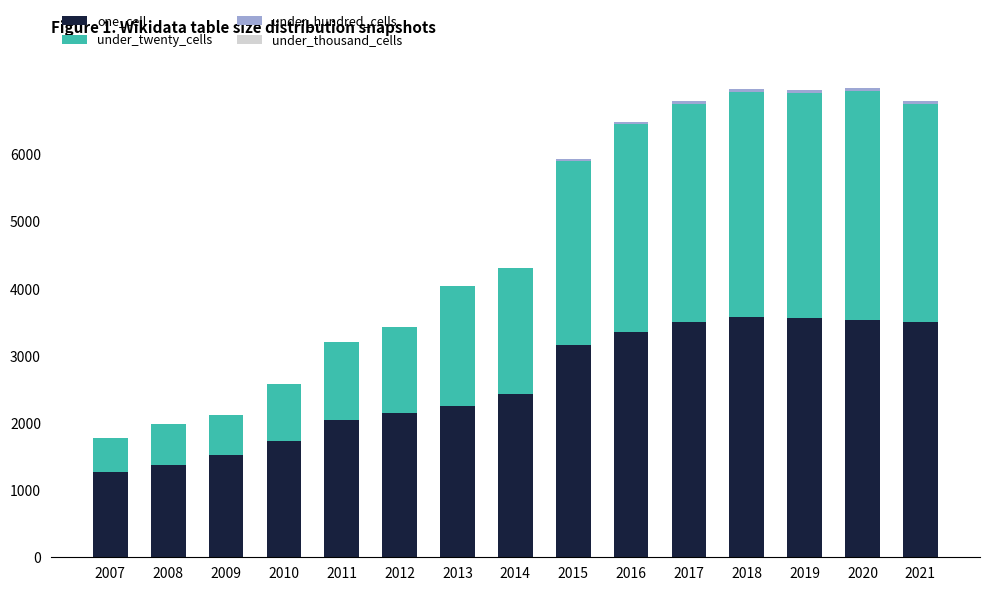

What is the sum of all one_cell values?

39009